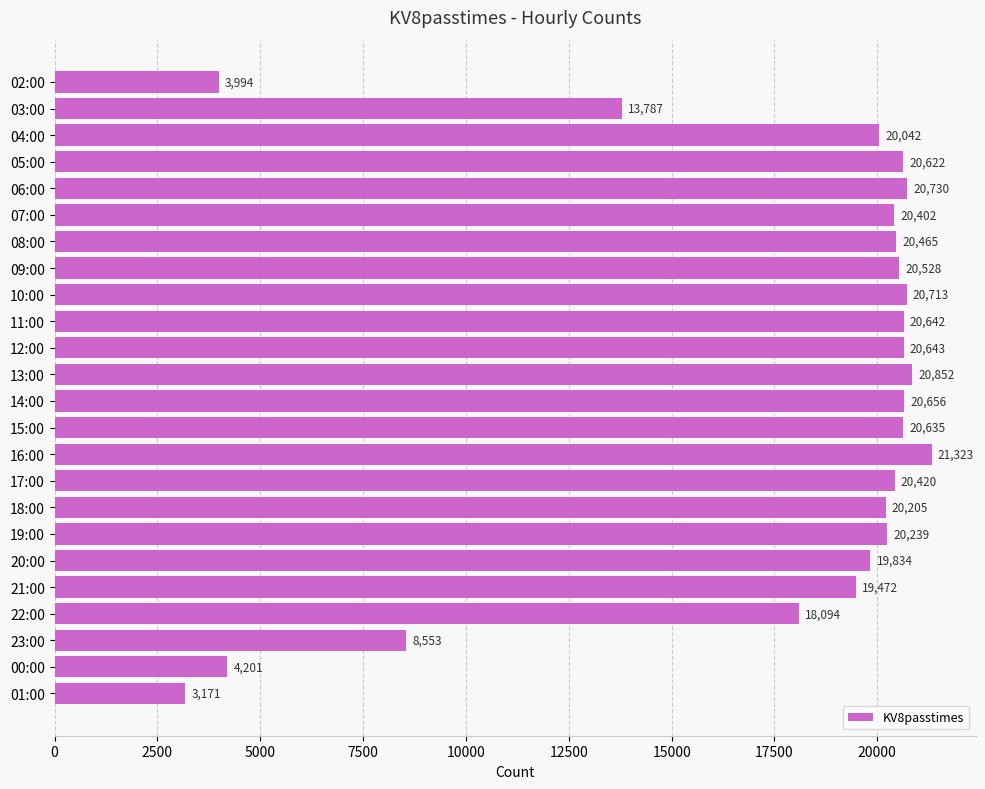

Which has a higher value, 14:00 or 21:00?

14:00